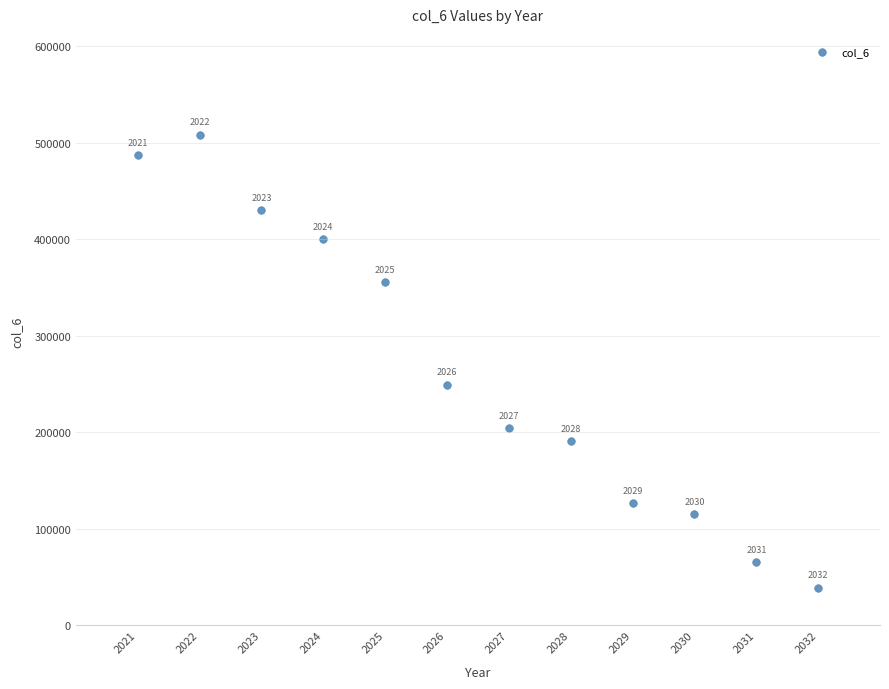

What Y value in the scatter plot is closest to 273768?

249473.0